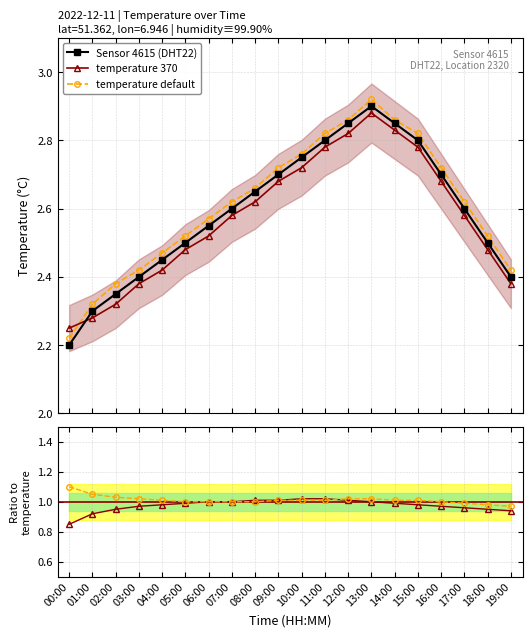

Reading right to left, transcribe all the data shown in this chart.

Sensor 4615 (DHT22): 2.4	2.5	2.6	2.7	2.8	2.9	2.9	2.9	2.8	2.8	2.7	2.6	2.6	2.5	2.5	2.5	2.4	2.4	2.3	2.2
temperature 370: 0.9	0.9	1.0	1.0	1.0	1.0	1.0	1.0	1.0	1.0	1.0	1.0	1.0	1.0	1.0	1.0	1.0	0.9	0.9	0.8
temperature default: 1.0	1.0	1.0	1.0	1.0	1.0	1.0	1.0	1.0	1.0	1.0	1.0	1.0	1.0	1.0	1.0	1.0	1.0	1.1	1.1